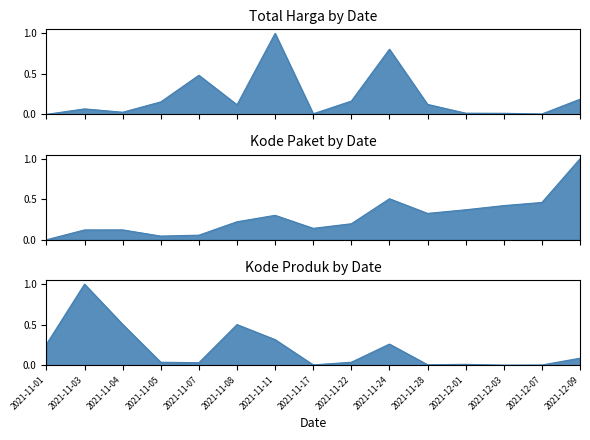

Which series ends up on top after the final intersection of Kode Produk and Kode Paket?

Kode Paket